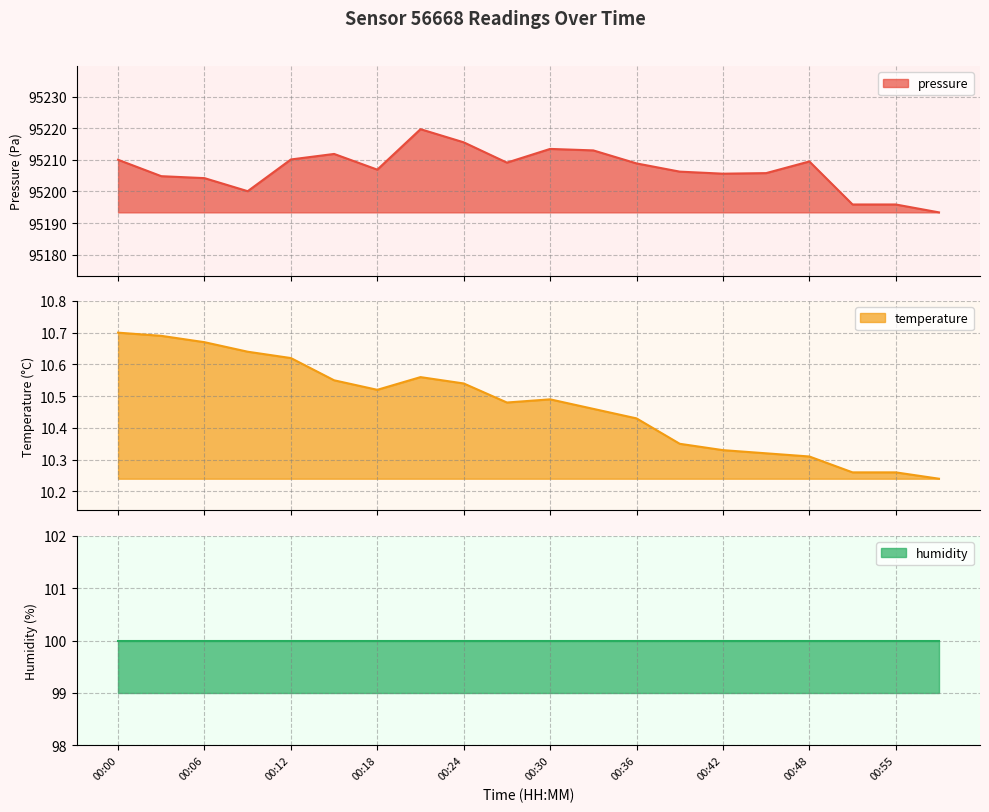

True or false: temperature and pressure intersect in this chart.

False